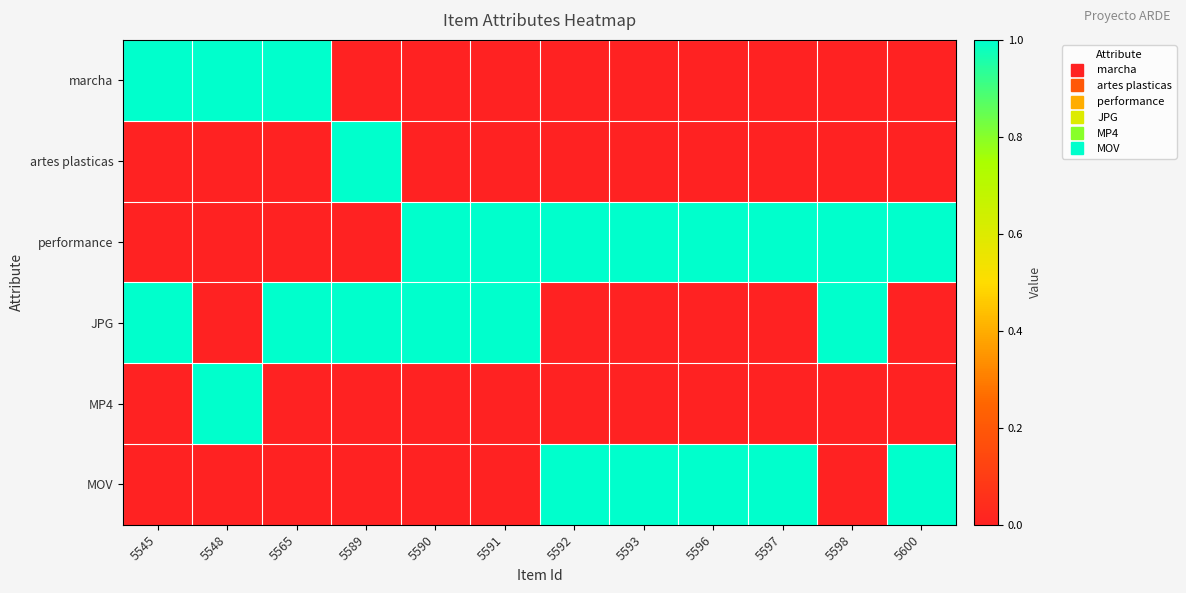

At how many categories does at least one series exceed 0?

12